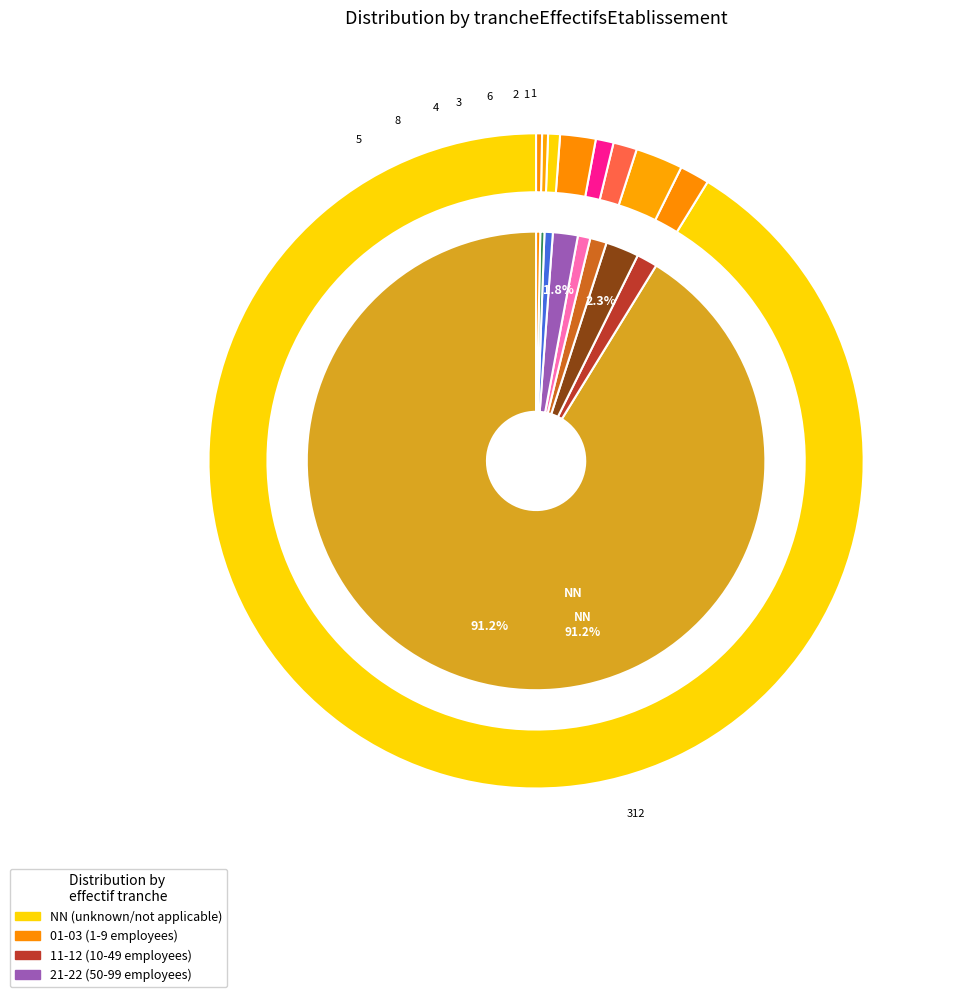

Which has a higher value, 02 or 22?

02